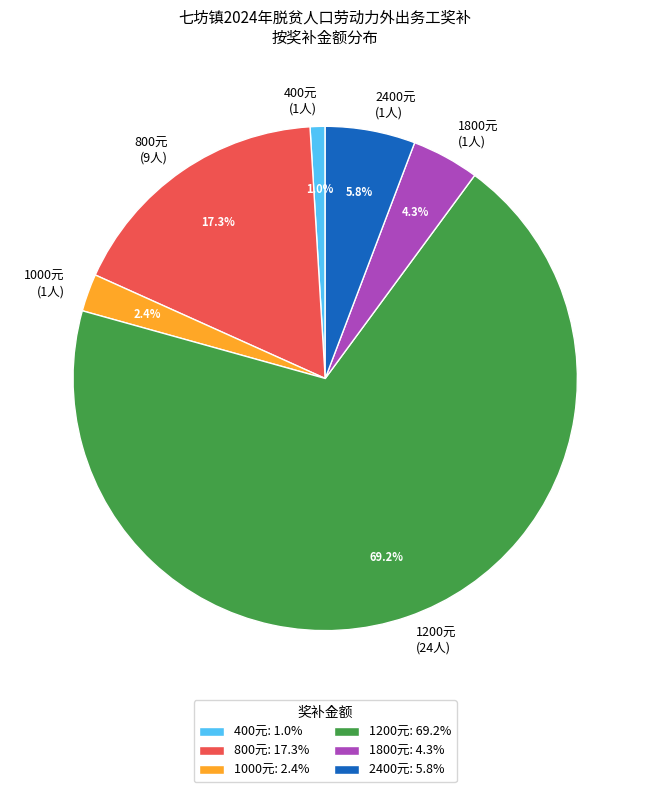

Count the number of slices in the pie.

6